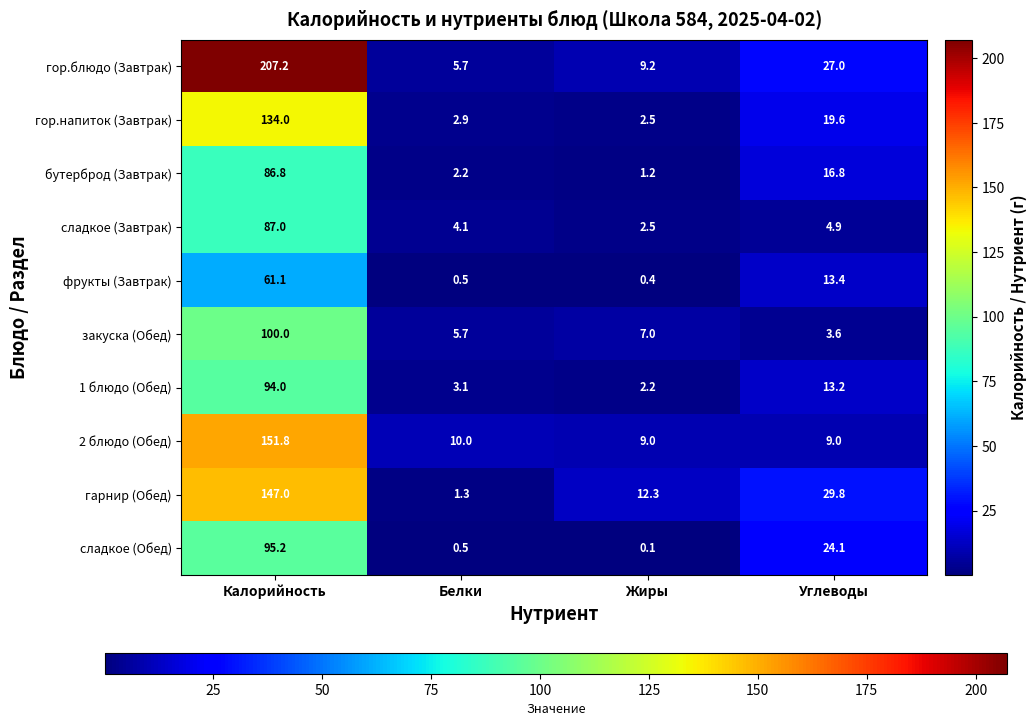

What is the minimum value for закуска (Обед)?

3.6